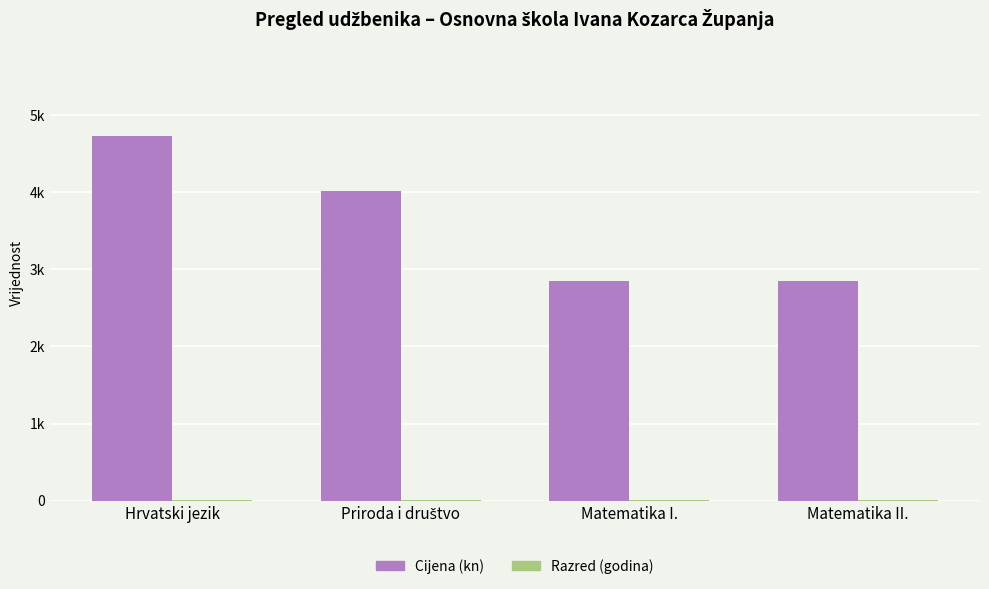

The Razred (godina) series shows 3 at Matematika II.. True or false?

False